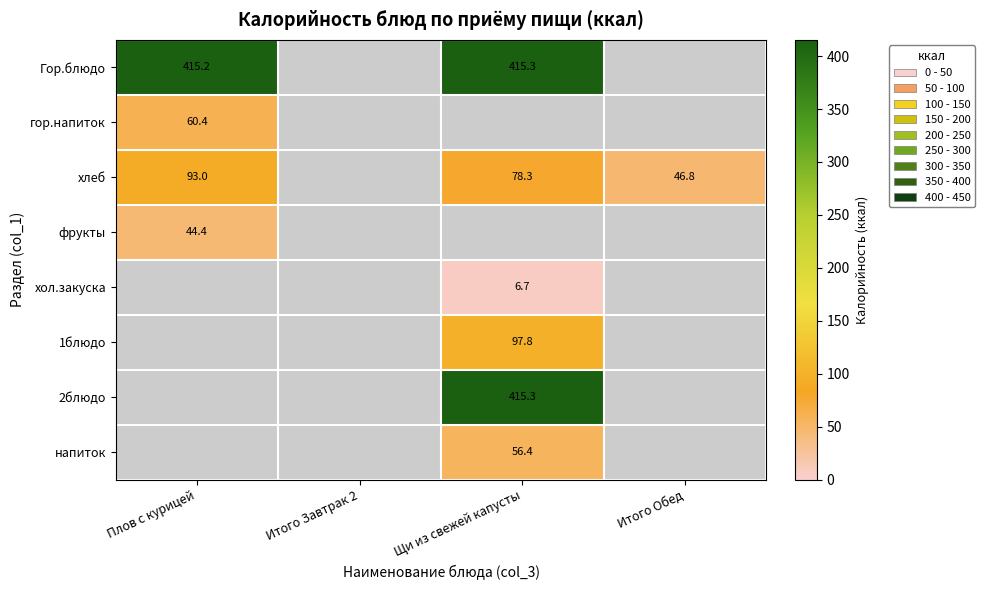

Is it true that фрукты equals 44.4 at Плов с курицей?

True